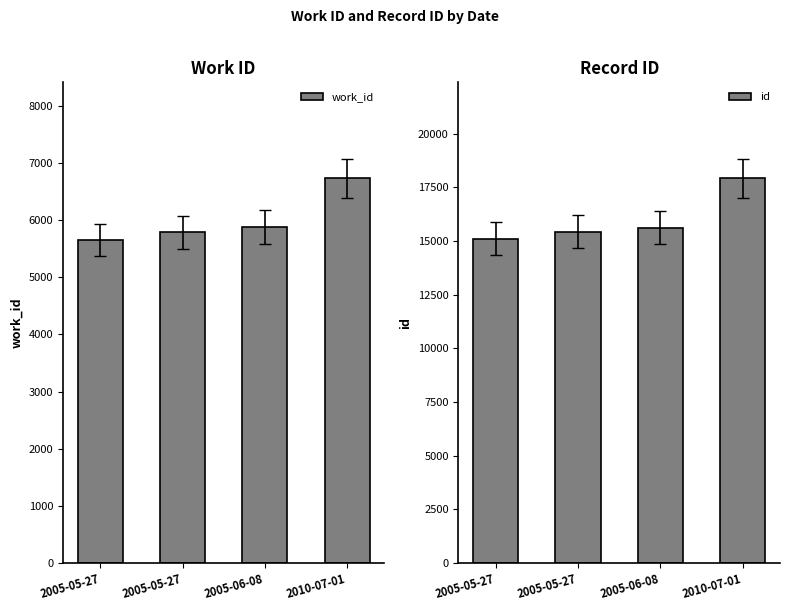

What are all the series names shown in the legend?

work_id, id